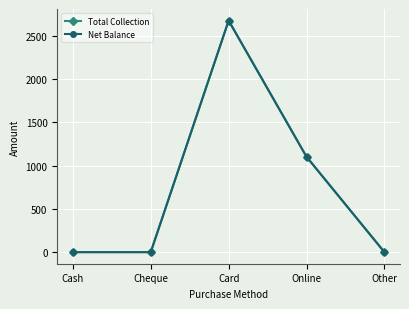

Is this an area chart (filled region under the line)?

No